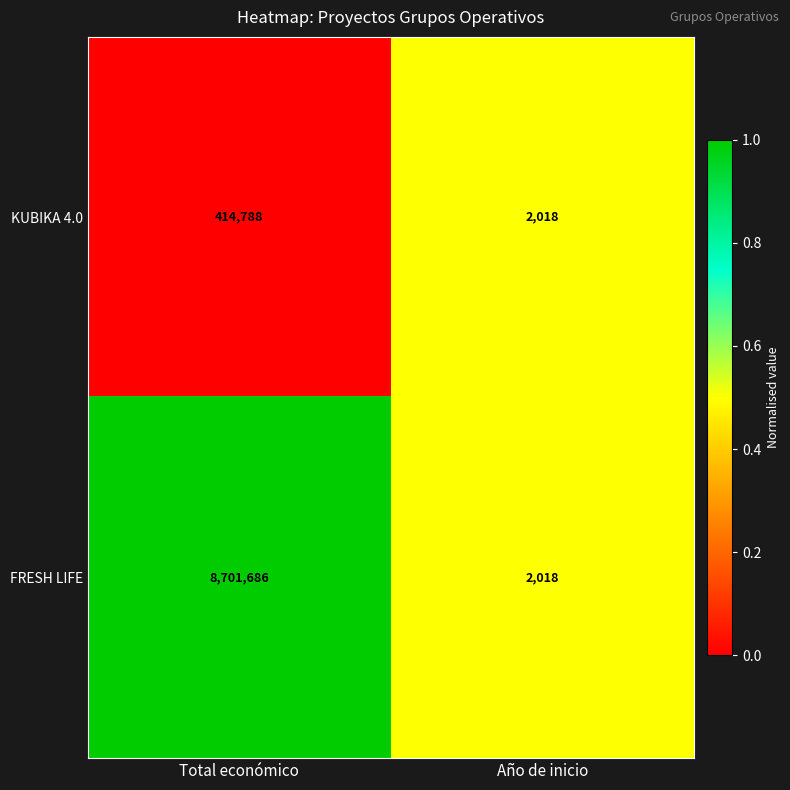

How many categories are shown in the chart?

2